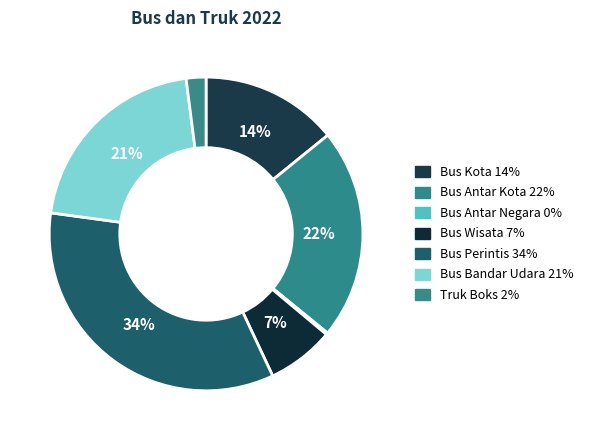

What is the smallest slice in the pie chart?

Bus Antar Negara